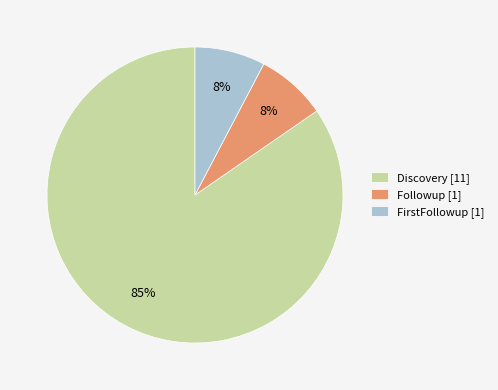

To the nearest percent, what is the combined percentage of Discovery [11] and Followup [1]?

92%